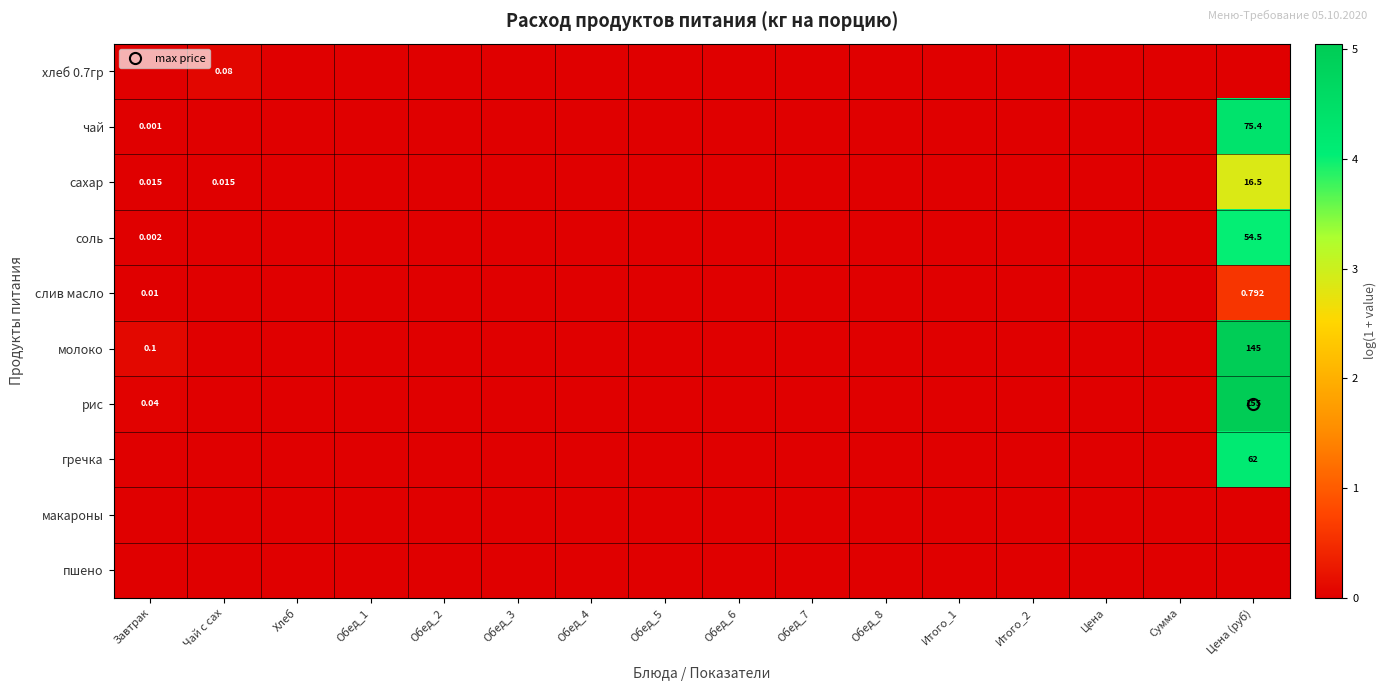

Which series changed the most between Завтрак and Итого_2?

молоко